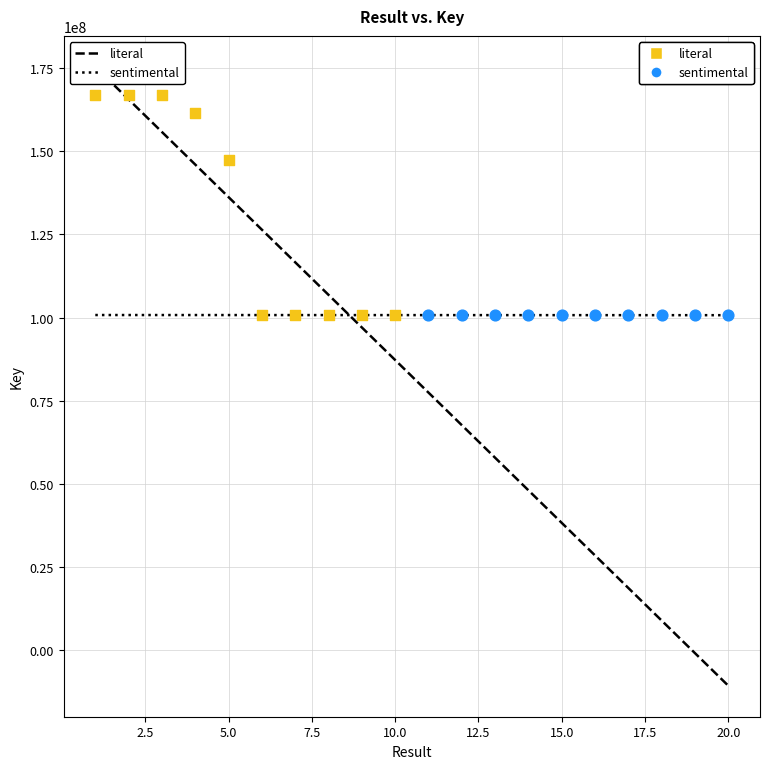

Which series has the largest Y range (max minus min)?

literal